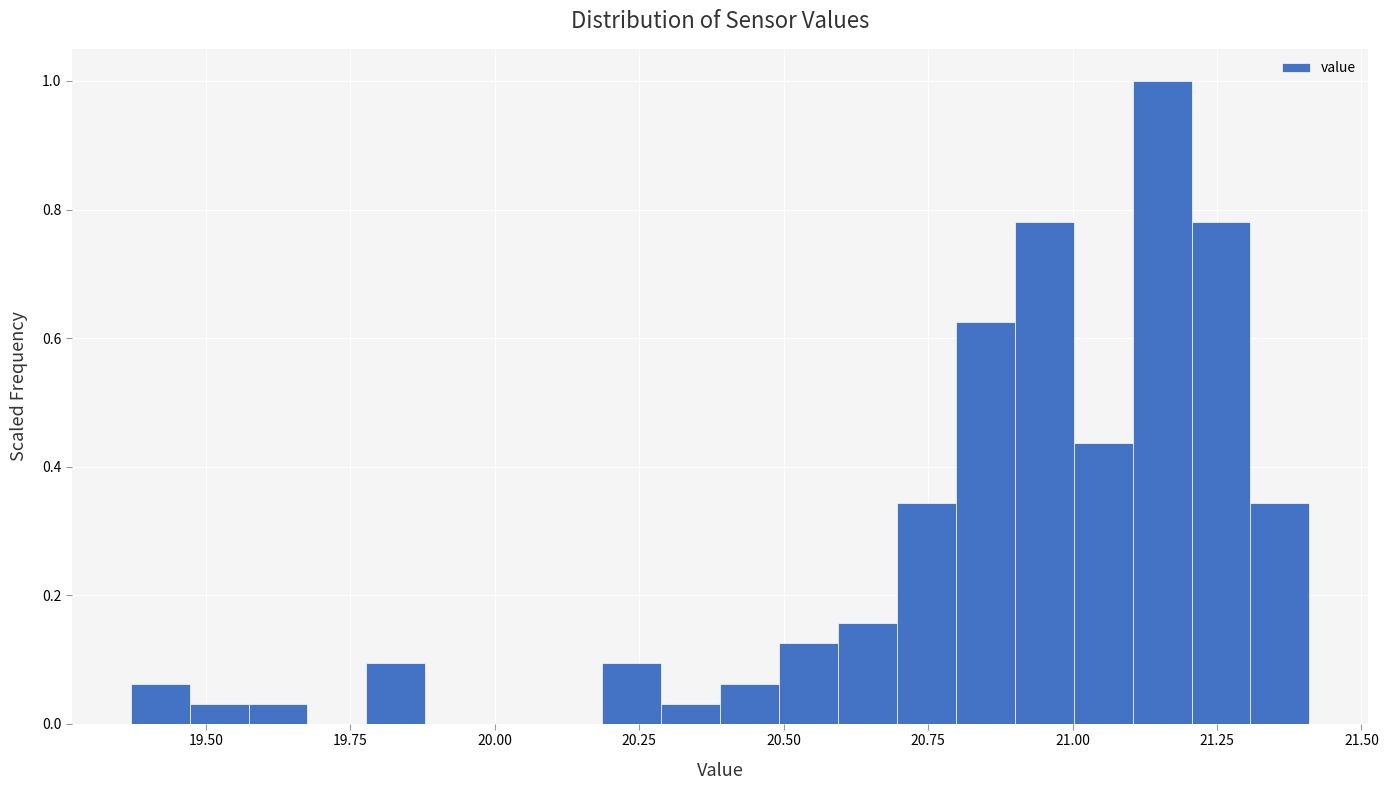

Read against the x-axis, roughly where is the centre of the tallest bar?

21.15